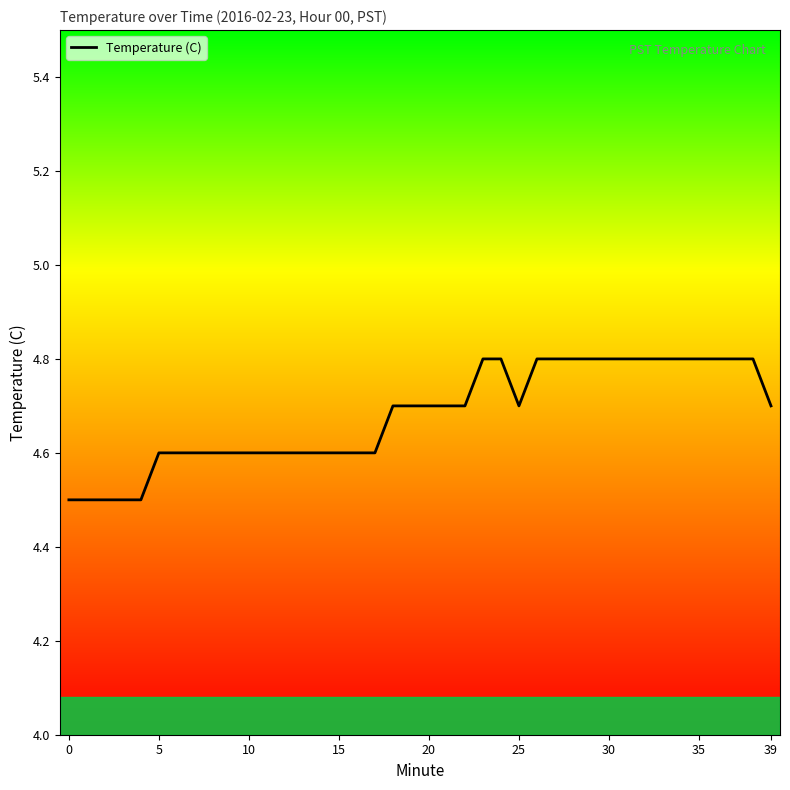

Count the number of categories in the chart.

40